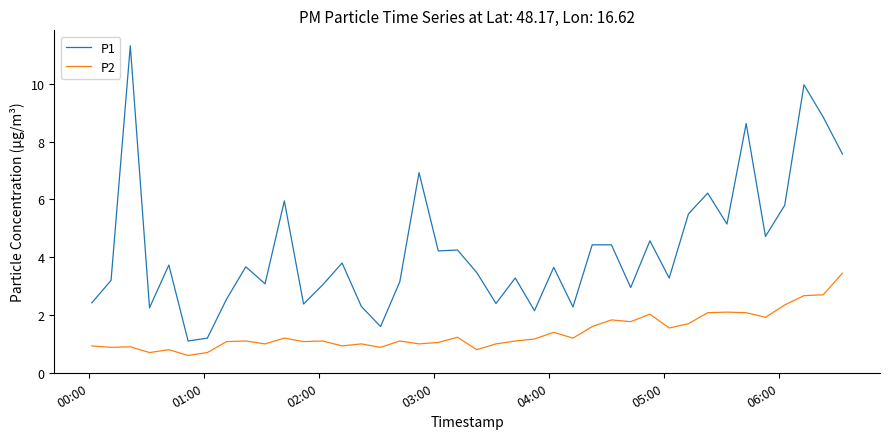

What is the greatest value displayed?

11.3